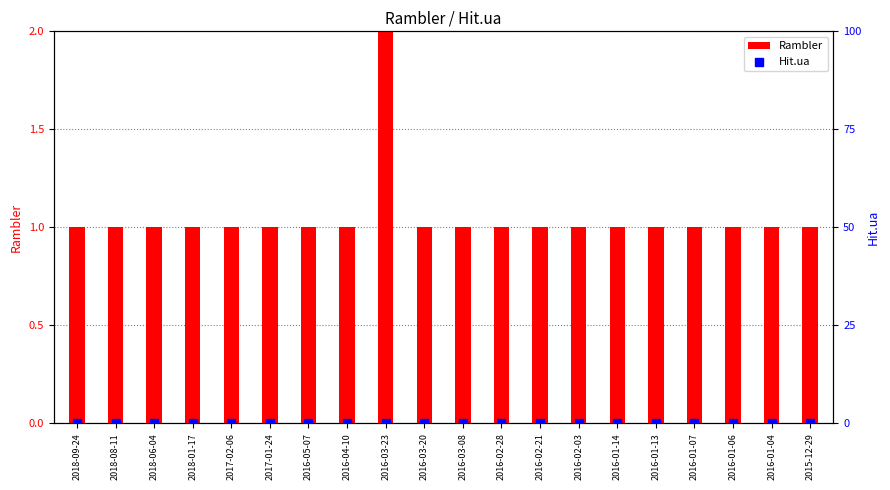

Which series contains the lowest Y value?

Hit.ua